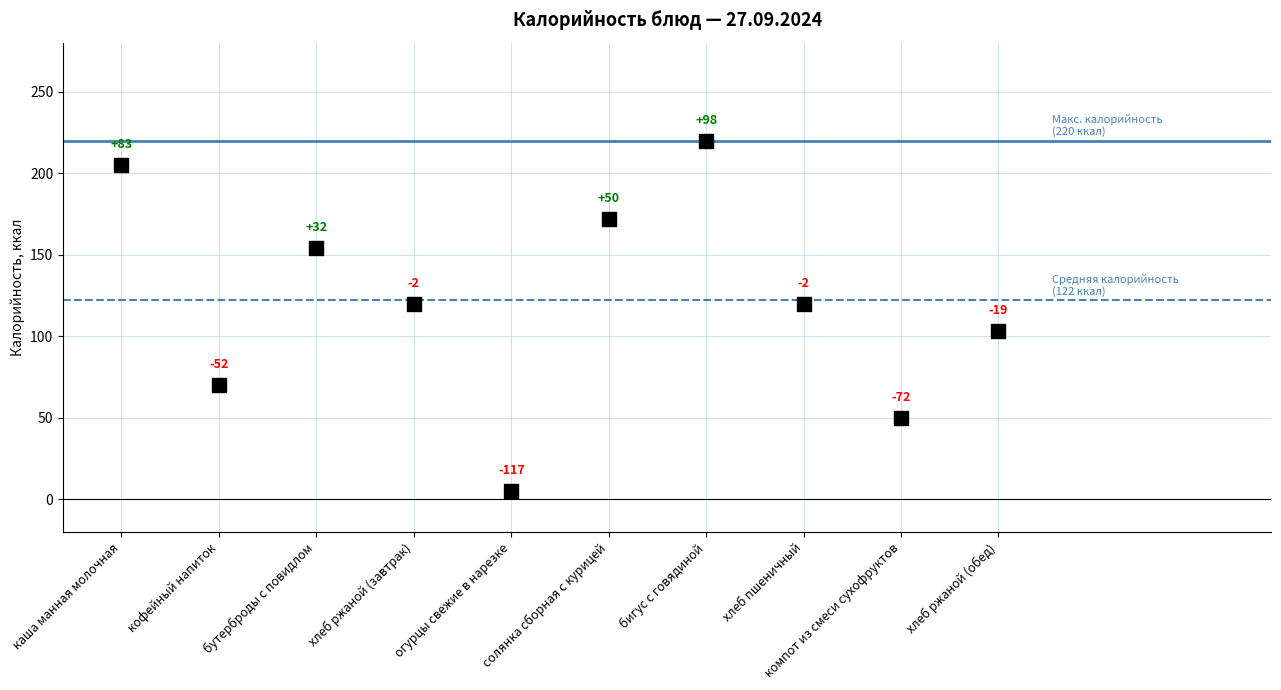

What Y value in the scatter plot is closest to 112?

120